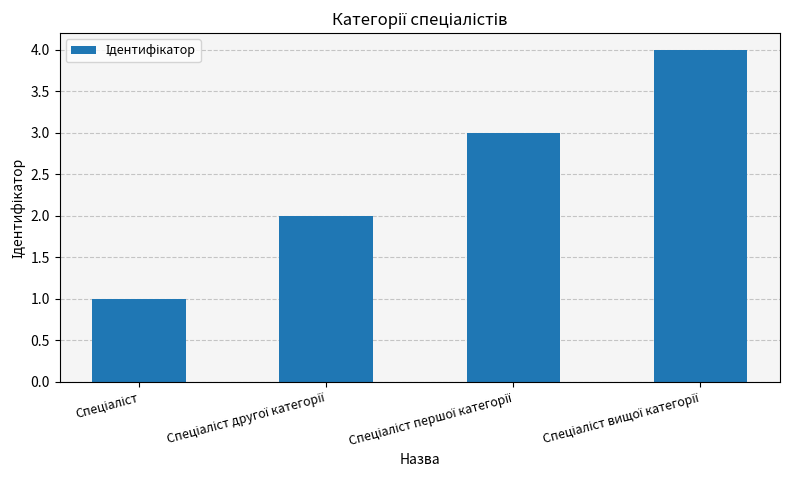

What is the difference between the maximum and minimum values?

3